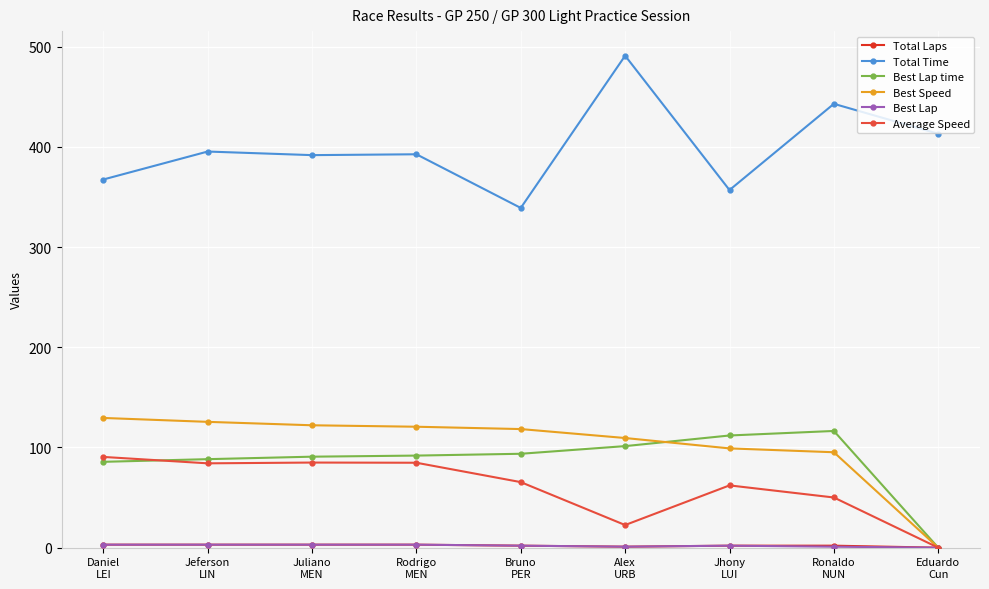

Which series has the largest total across all categories?

Total Time